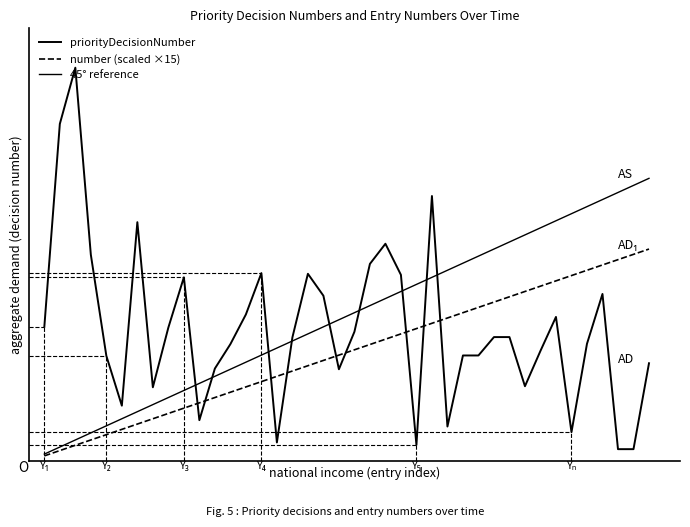

Is this an area chart (filled region under the line)?

No